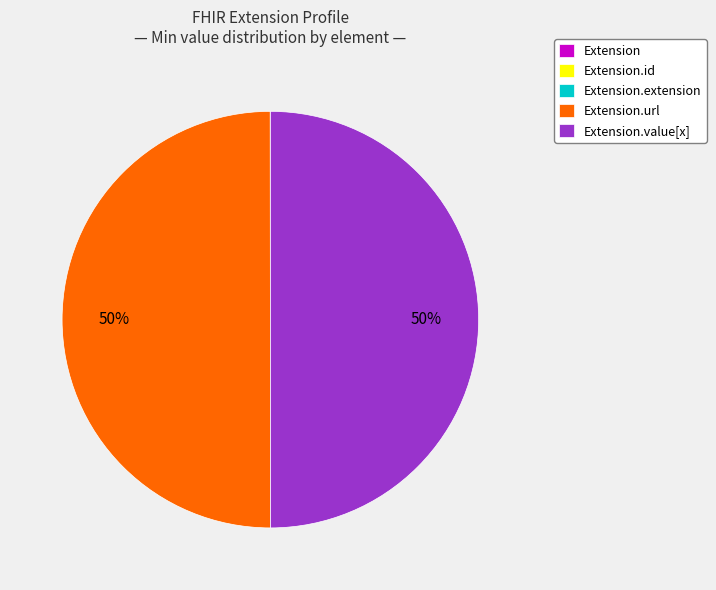

To the nearest percent, what is the difference between the largest and smallest slice percentages?

50%